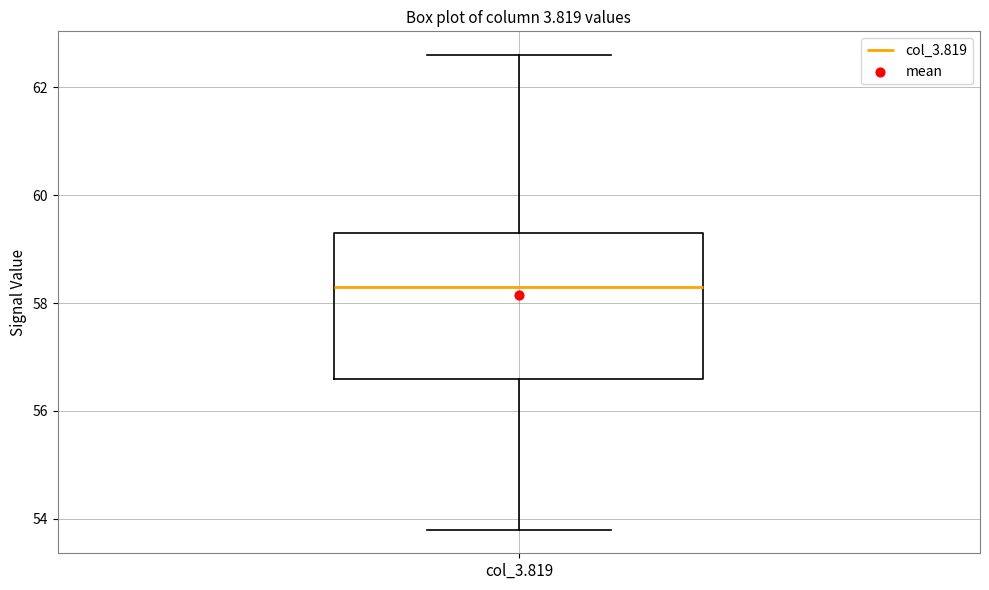

Read this box plot against the y-axis: the position of the median line, the range covered by the box, and the ends of both whiskers. The values are not printed on the chart, so give them approximately, as read against the axis.

median 58.4, box 56.6 to 59.4, whiskers 53.8 to 62.6